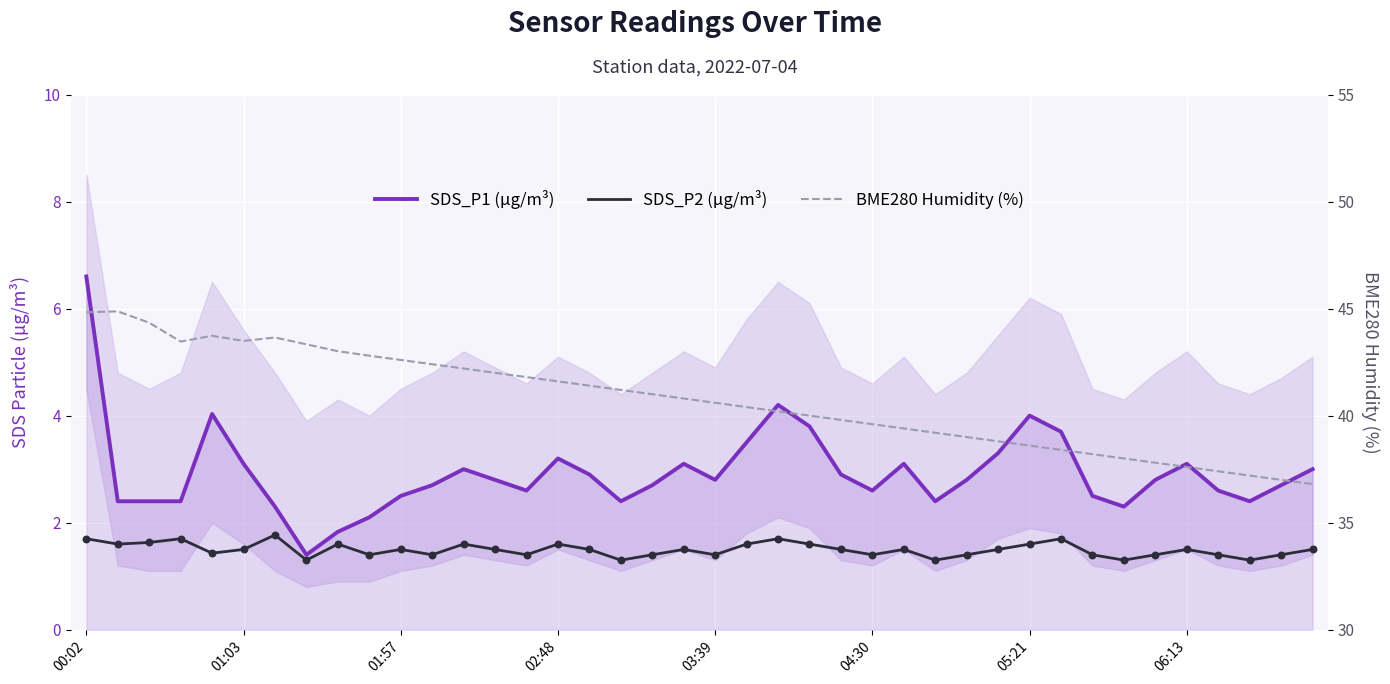

What are all the series names shown in the legend?

SDS_P1 (µg/m³), SDS_P2 (µg/m³), BME280 Humidity (%)